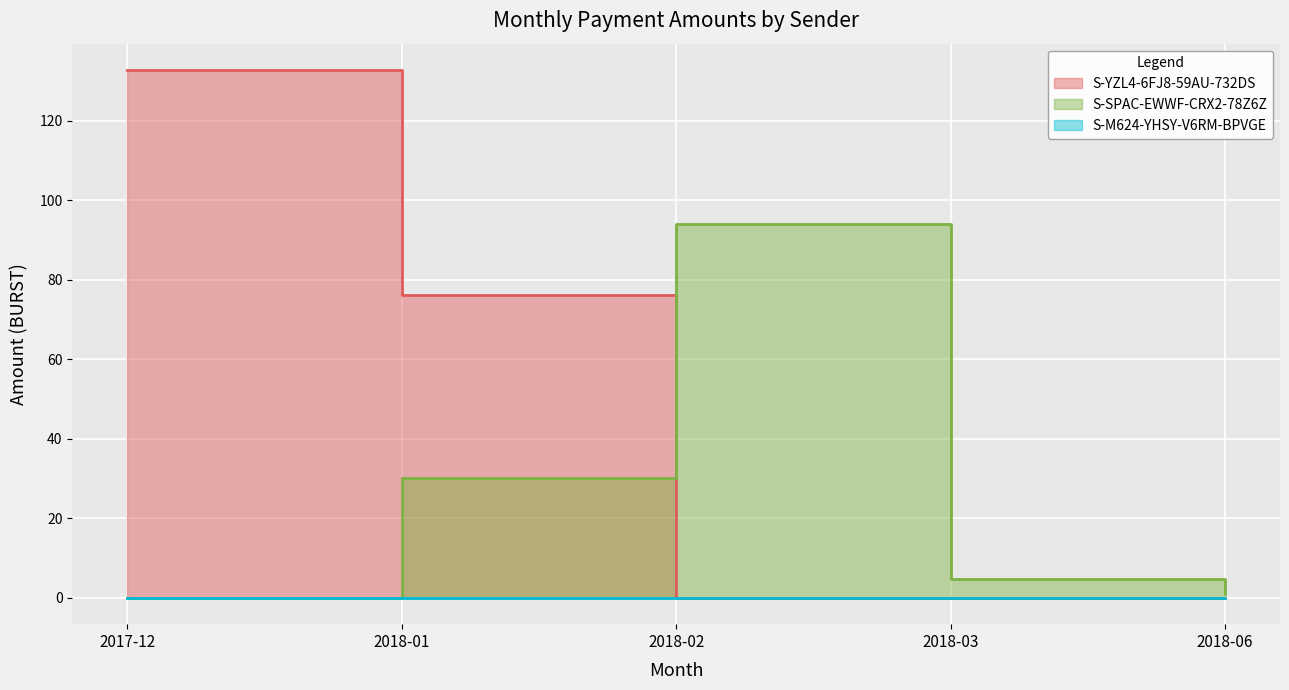

At which label does S-SPAC-EWWF-CRX2-78Z6Z reach its peak?

2018-02